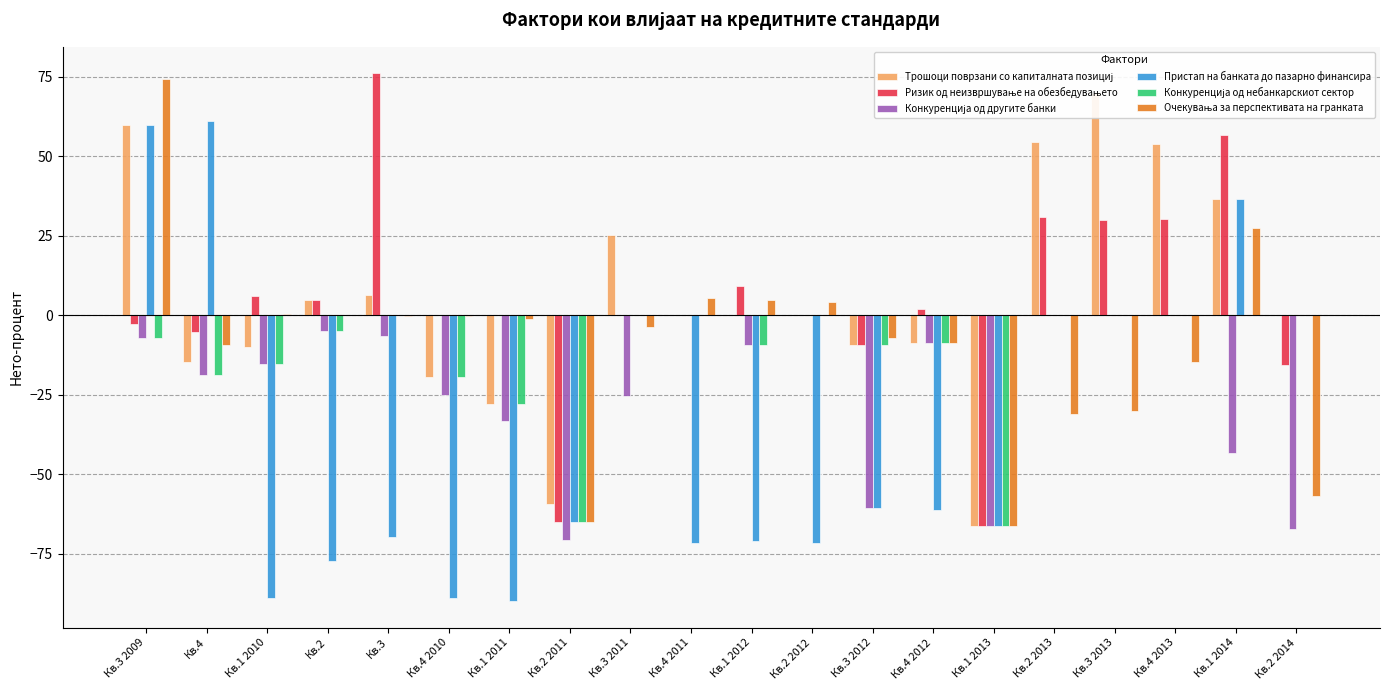

Which series has the largest total across all categories?

Трошоци поврзани со капиталната позициј